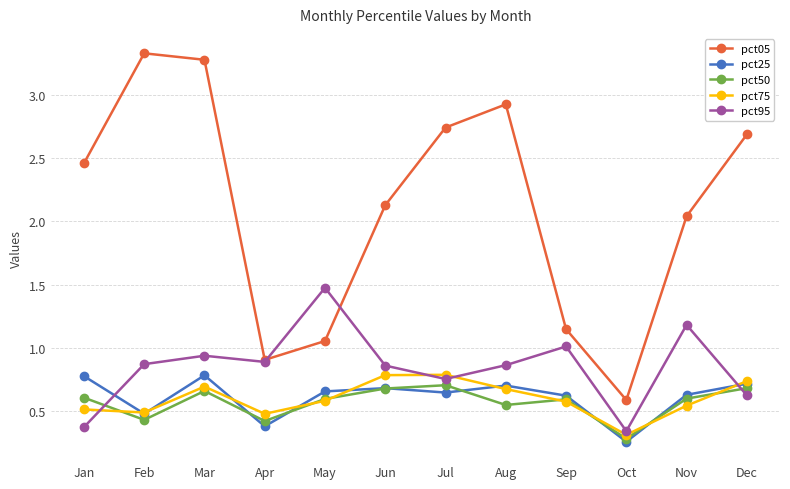

What is the difference between the second highest and minimum values in the pct50 series?

0.4